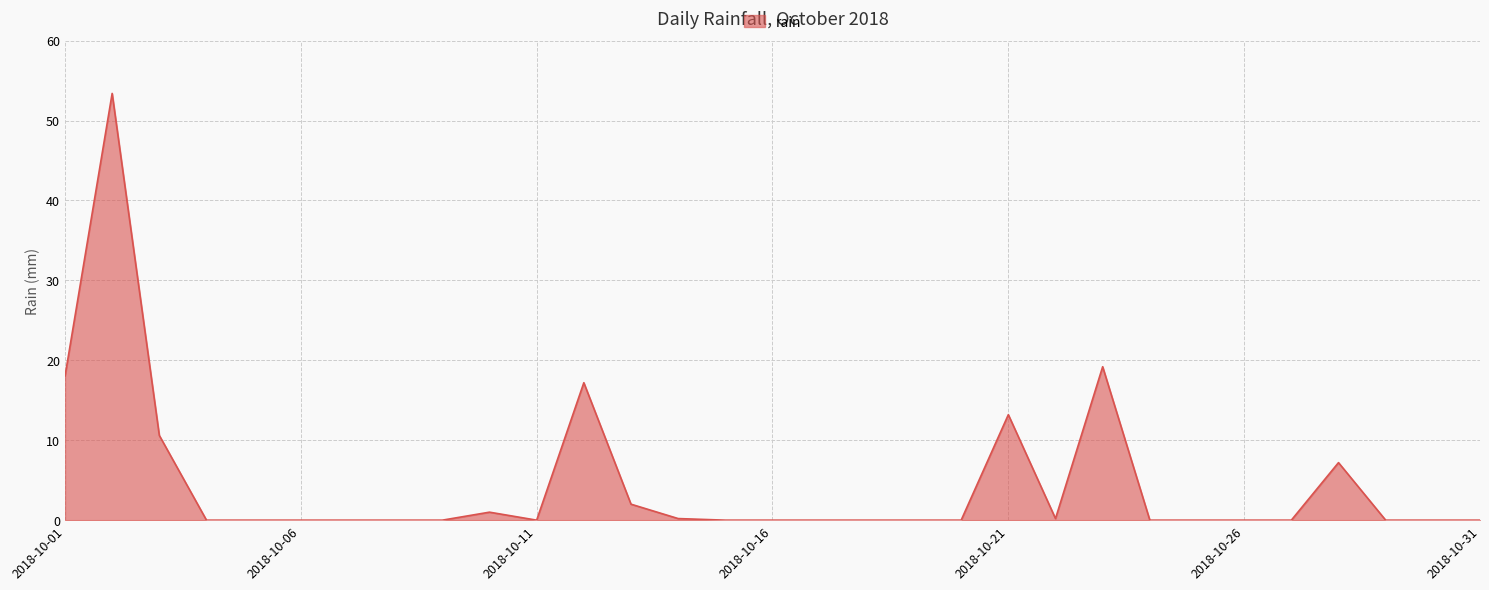

What is the difference between the maximum and minimum values?

53.4